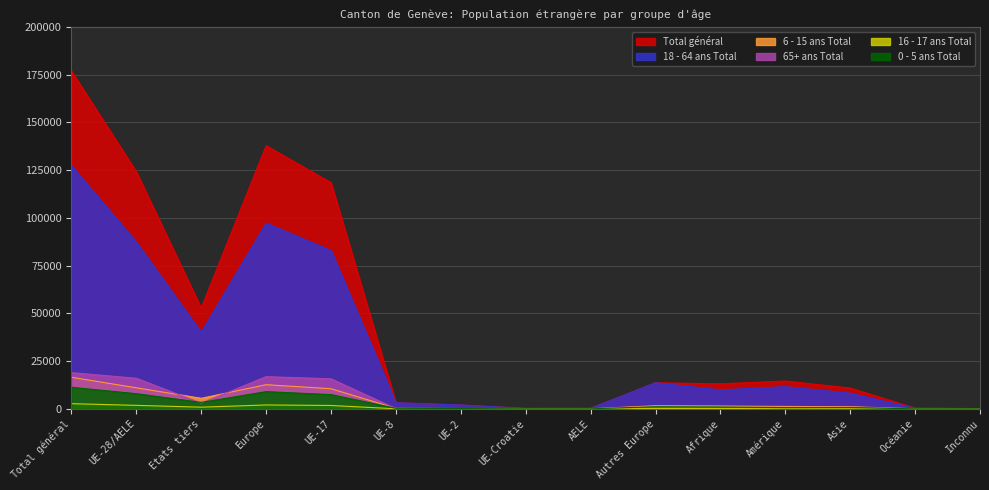

Reading left to right, transcribe all the data shown in this chart.

18 - 64 ans Total: Total général=127353	UE-28/AELE=87321	Etats tiers=40032	Europe=97237	UE-17=82896	UE-8=3201	UE-2=2013	UE-Croatie=239	AELE=265	Autres Europe=13674	Afrique=9924	Amérique=11623	Asie=8198	Océanie=273	Inconnu=98
6 - 15 ans Total: Total général=16542	UE-28/AELE=11022	Etats tiers=5520	Europe=12647	UE-17=10543	UE-8=280	UE-2=157	UE-Croatie=16	AELE=26	Autres Europe=1625	Afrique=1464	Amérique=1252	Asie=1104	Océanie=45	Inconnu=30
65+ ans Total: Total général=18956	UE-28/AELE=16006	Etats tiers=2950	Europe=16843	UE-17=15723	UE-8=119	UE-2=66	UE-Croatie=45	AELE=53	Autres Europe=837	Afrique=587	Amérique=735	Asie=743	Océanie=39	Inconnu=9
Total général: Total général=176854	UE-28/AELE=124098	Etats tiers=52756	Europe=137772	UE-17=118380	UE-8=3201	UE-2=2013	UE-Croatie=239	AELE=265	Autres Europe=13674	Afrique=13101	Amérique=14562	Asie=10879	Océanie=384	Inconnu=156
16 - 17 ans Total: Total général=2711	UE-28/AELE=1827	Etats tiers=884	Europe=2038	UE-17=1766	UE-8=34	UE-2=20	UE-Croatie=2	AELE=5	Autres Europe=211	Afrique=168	Amérique=295	Asie=198	Océanie=7	Inconnu=5
0 - 5 ans Total: Total général=11292	UE-28/AELE=7922	Etats tiers=3370	Europe=9007	UE-17=7452	UE-8=283	UE-2=166	UE-Croatie=7	AELE=14	Autres Europe=1085	Afrique=958	Amérique=657	Asie=636	Océanie=20	Inconnu=14